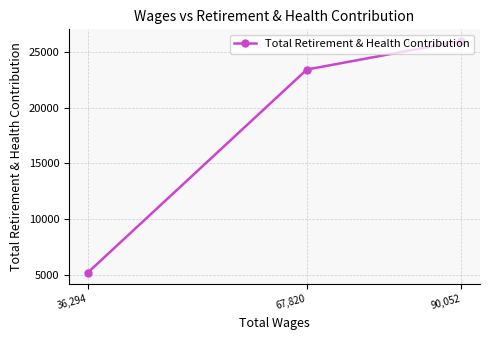

Count the number of categories in the chart.

3